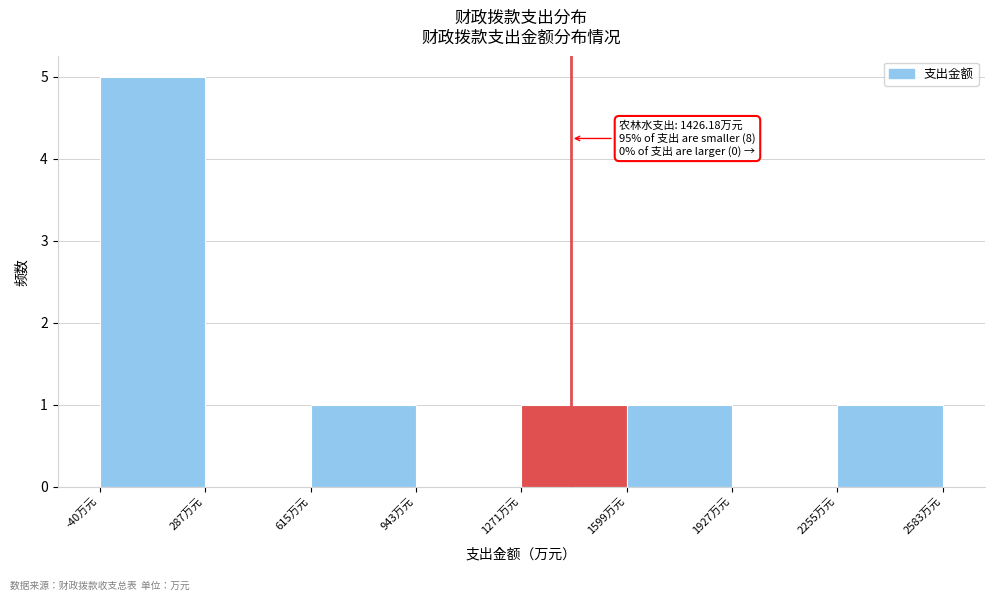

Which range on the x-axis has the tallest bar?

-50 to 300